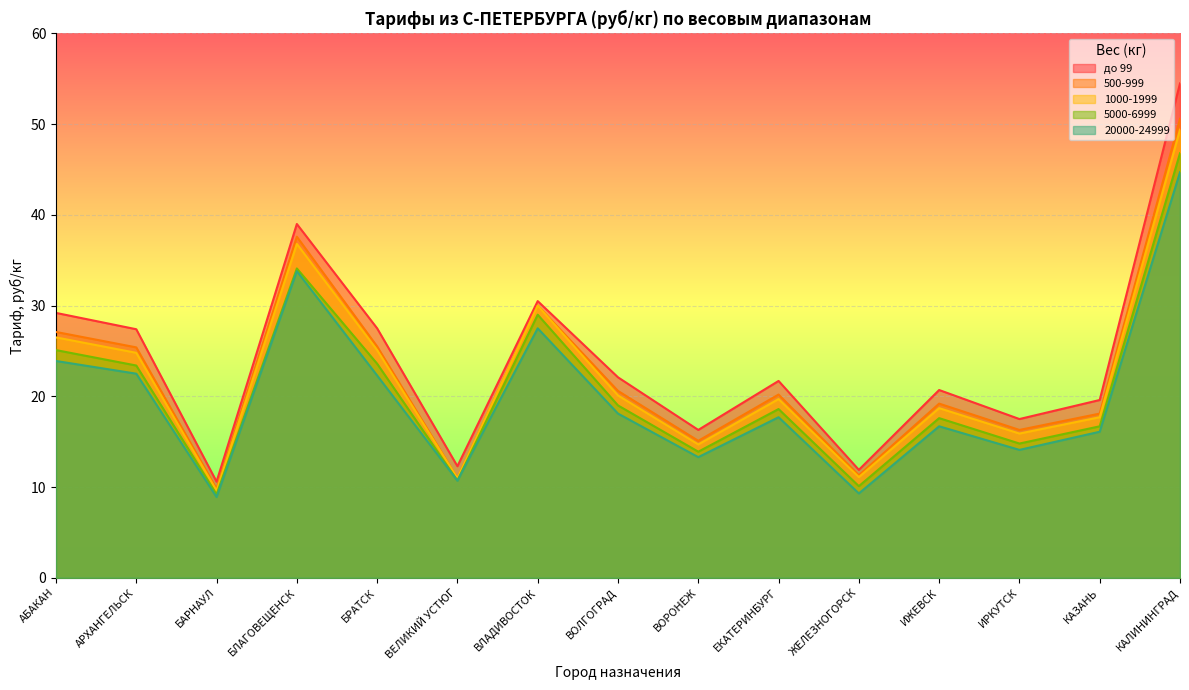

What is the maximum value shown in the chart?

54.5